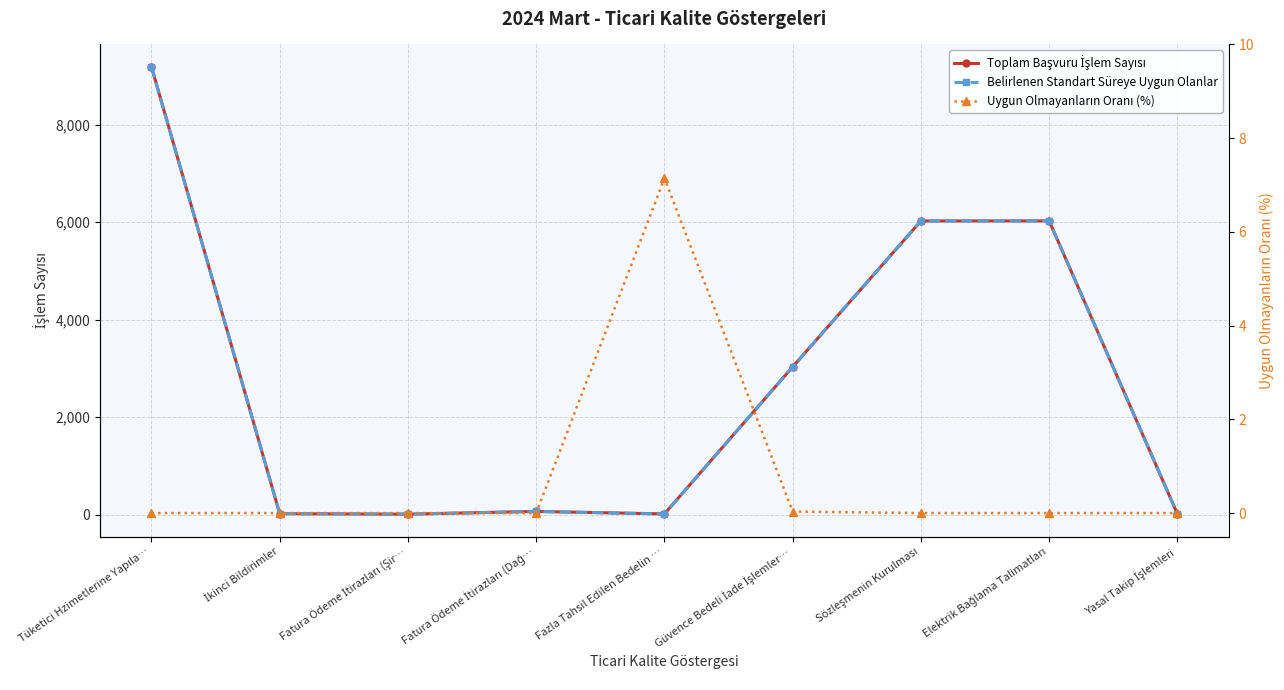

True or false: Toplam Başvuru İşlem Sayısı has a value of 5690.8 at Tüketici Hzimetlerine Yapıla….

False